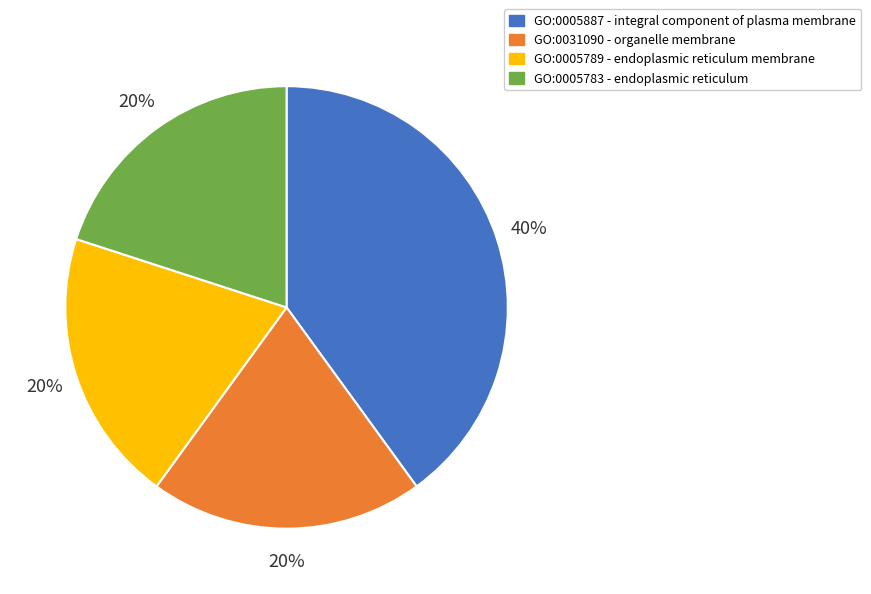

Count the number of slices in the pie.

4